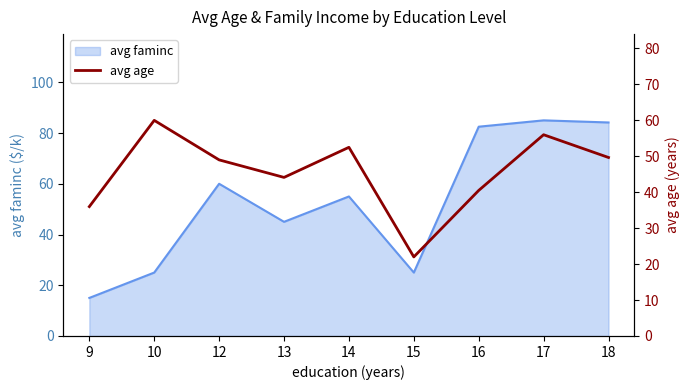

Rank the categories by value from lowest to highest.

15, 9, 16, 13, 12, 18, 14, 17, 10